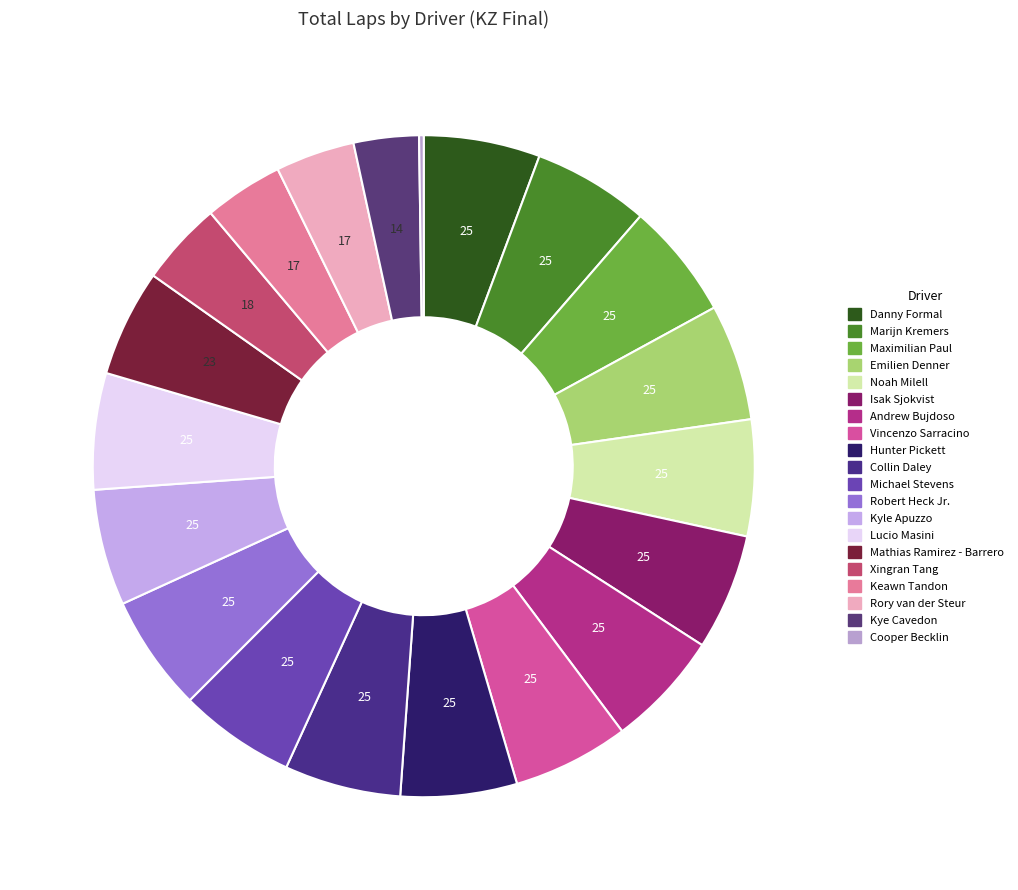

To the nearest percent, what portion does Andrew Bujdoso represent?

6%